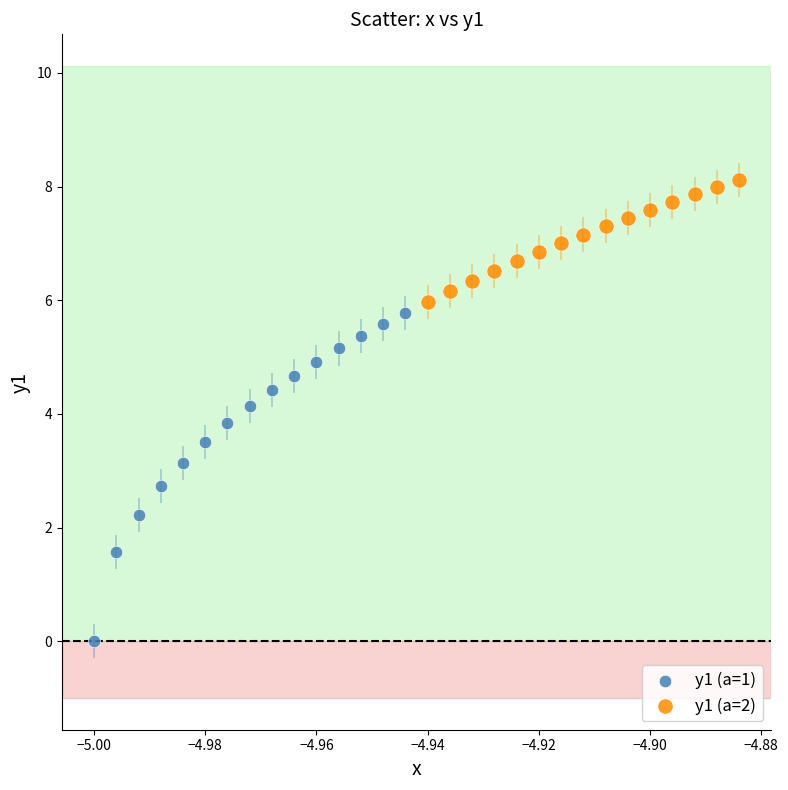

Which series reaches the minimum Y coordinate?

y1 (a=1)